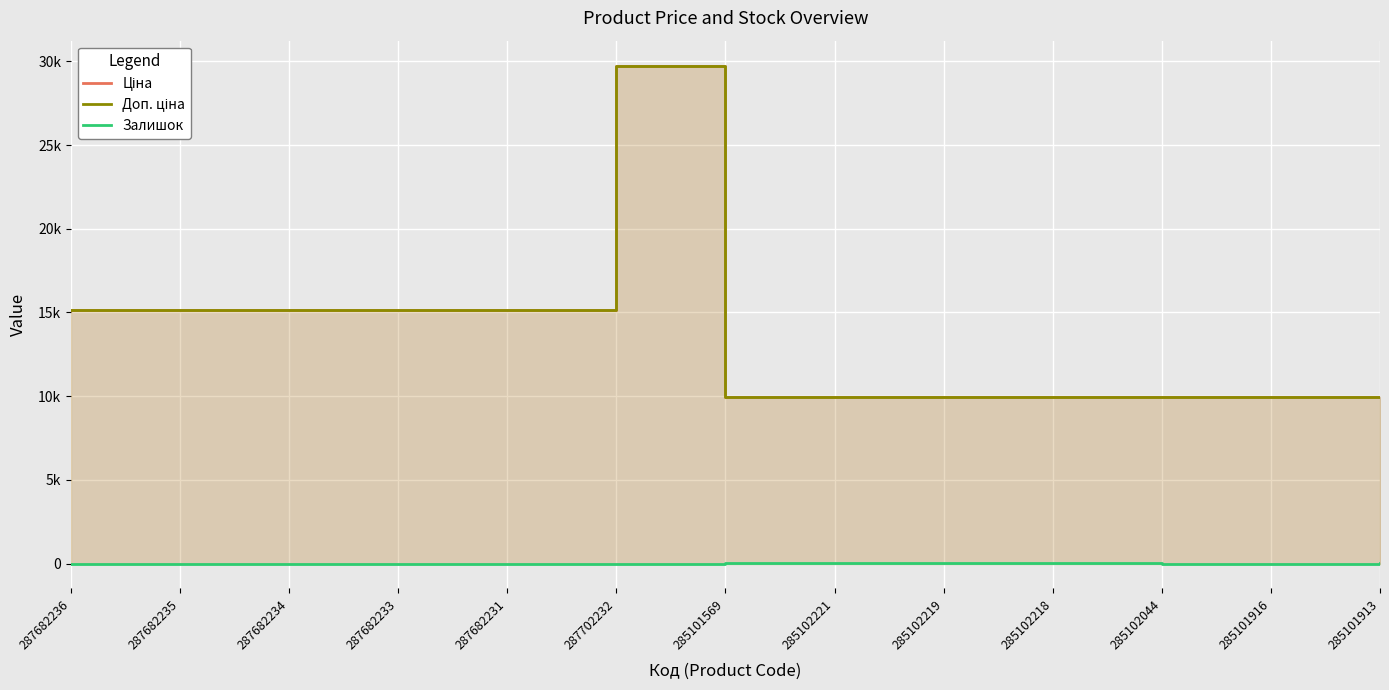

What is the spread (max minus min) of values at 285102219?

9964.0